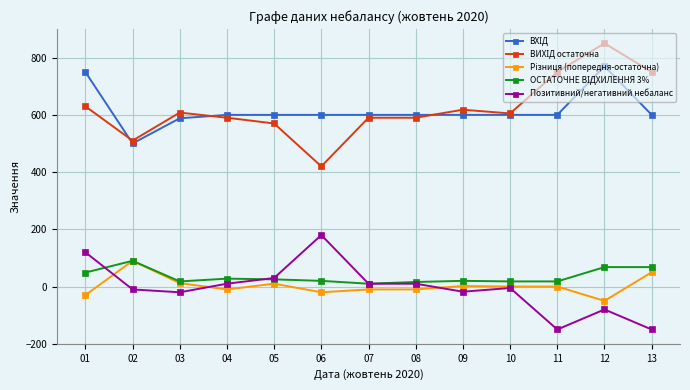

What is the minimum value shown in the chart?

-150.0